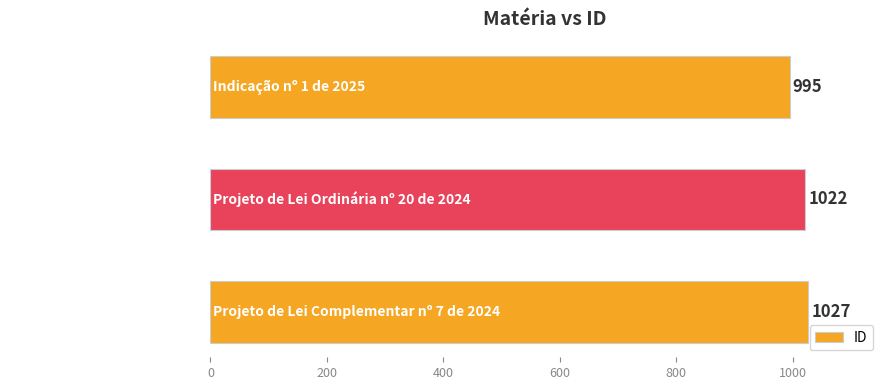

Reading bottom to top, what are all the values shown in this chart?

1027	1022	995